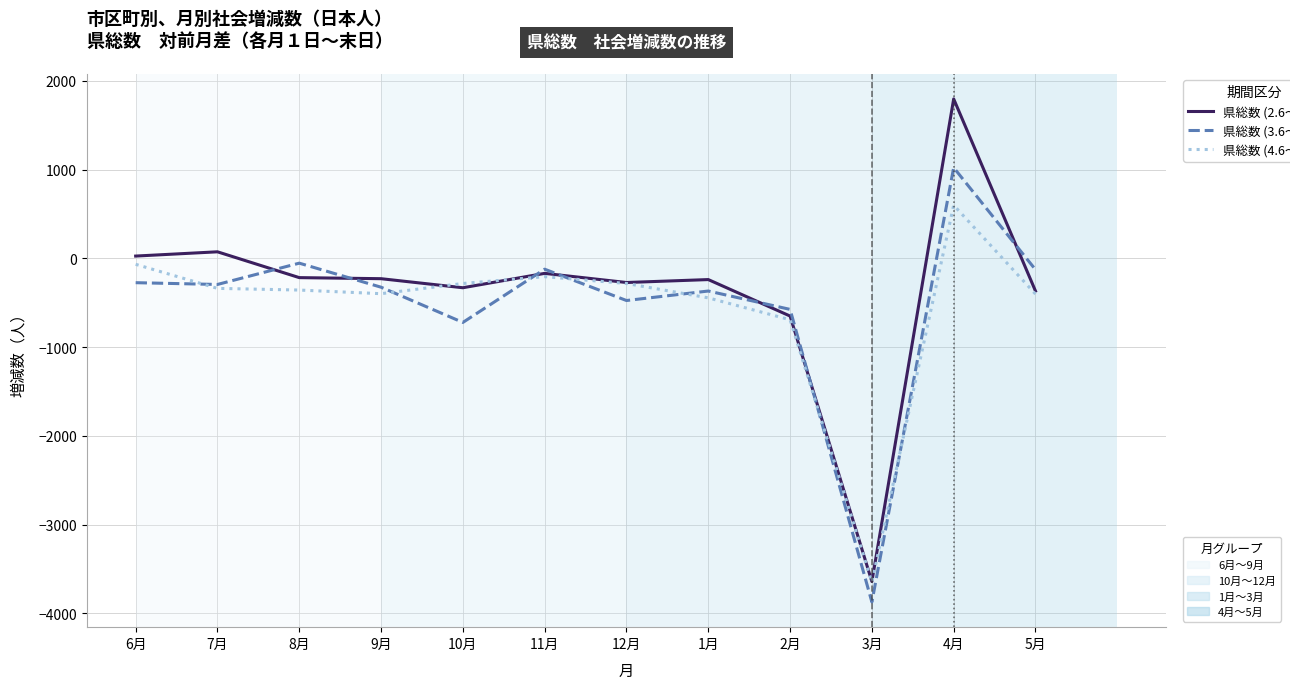

Which label corresponds to the smallest value in the chart?

3月